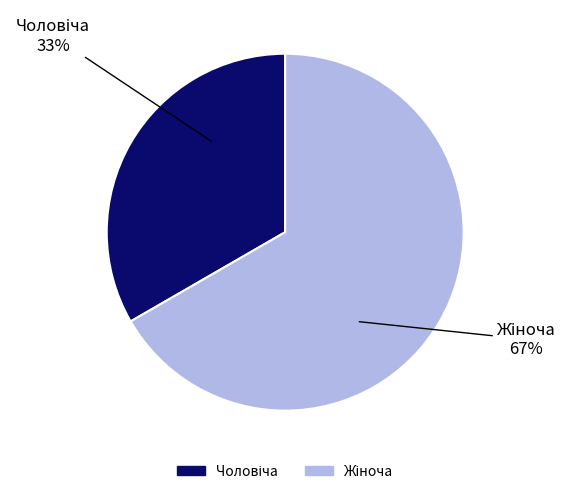

Does any single category account for the majority?

Yes